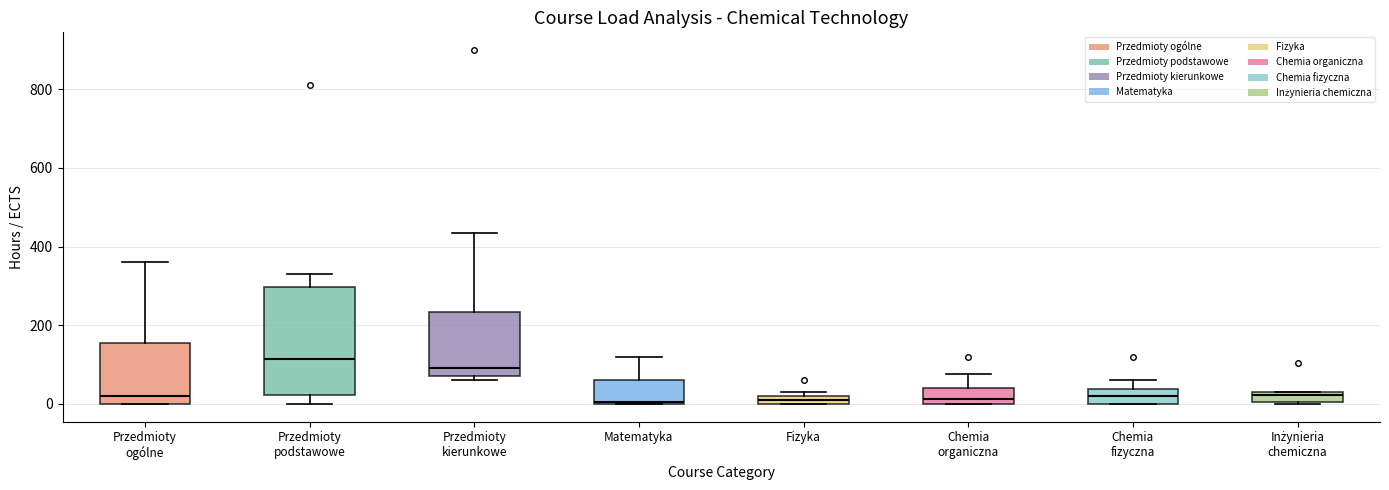

Where does the upper whisker of the box for Matematyka end on the y-axis? The values are not printed on the chart, so give them approximately, as read against the axis.

120